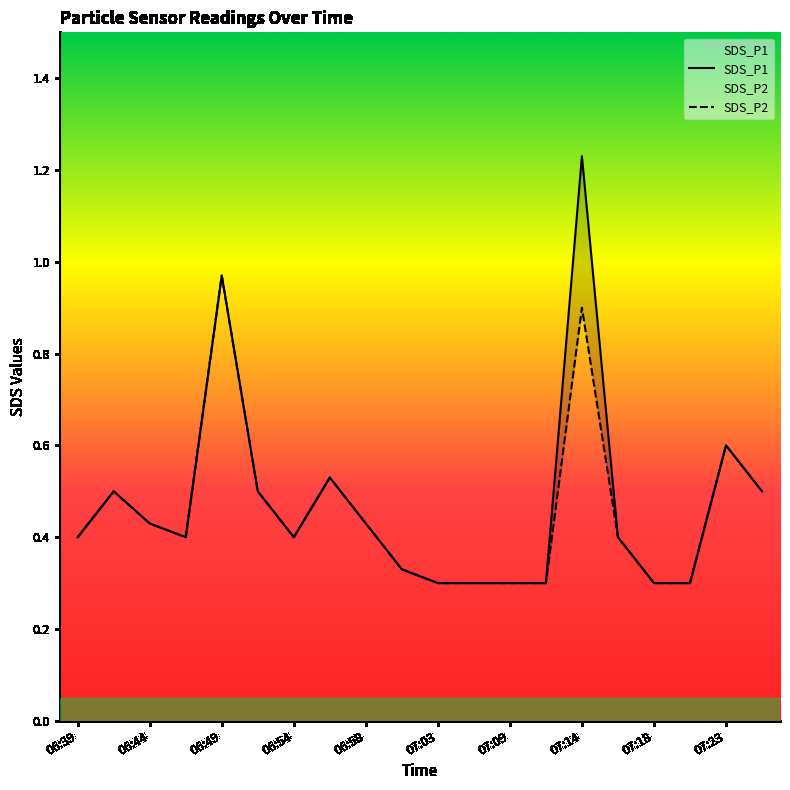

At which category is the sum across all series the highest?

07:14